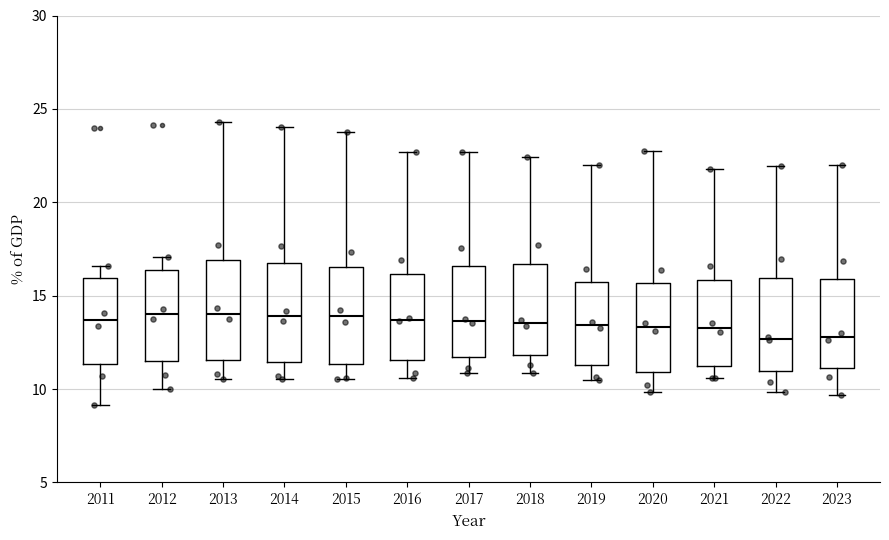

Where is the upper edge of the box at x = 2011 on the y-axis? The values are not printed on the chart, so give them approximately, as read against the axis.

16.0